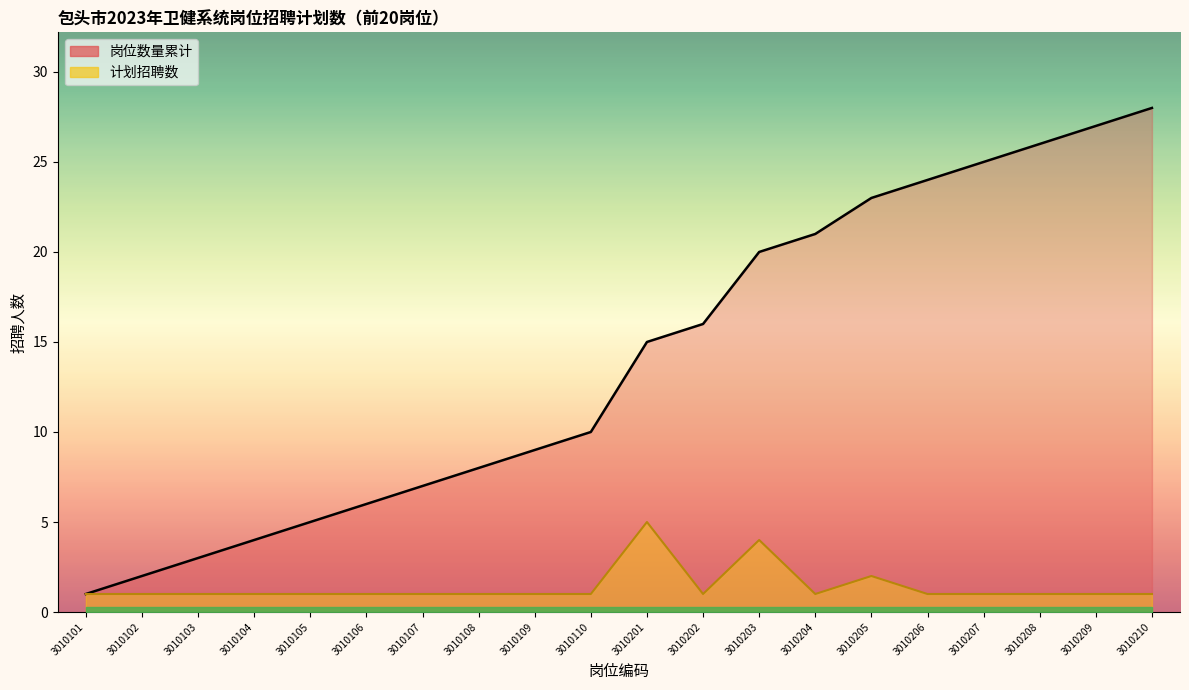

Which series has the largest total across all categories?

岗位数量累计